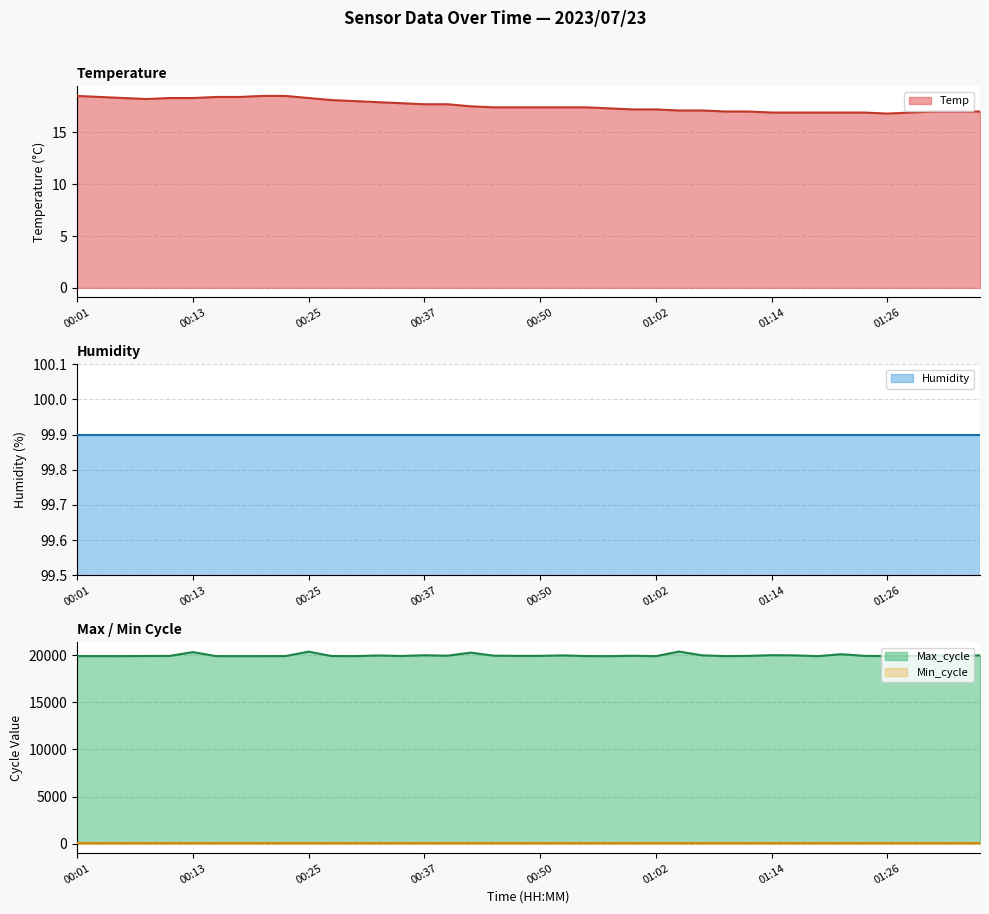

The value of Temp at 01:02 is 26.7. True or false?

False